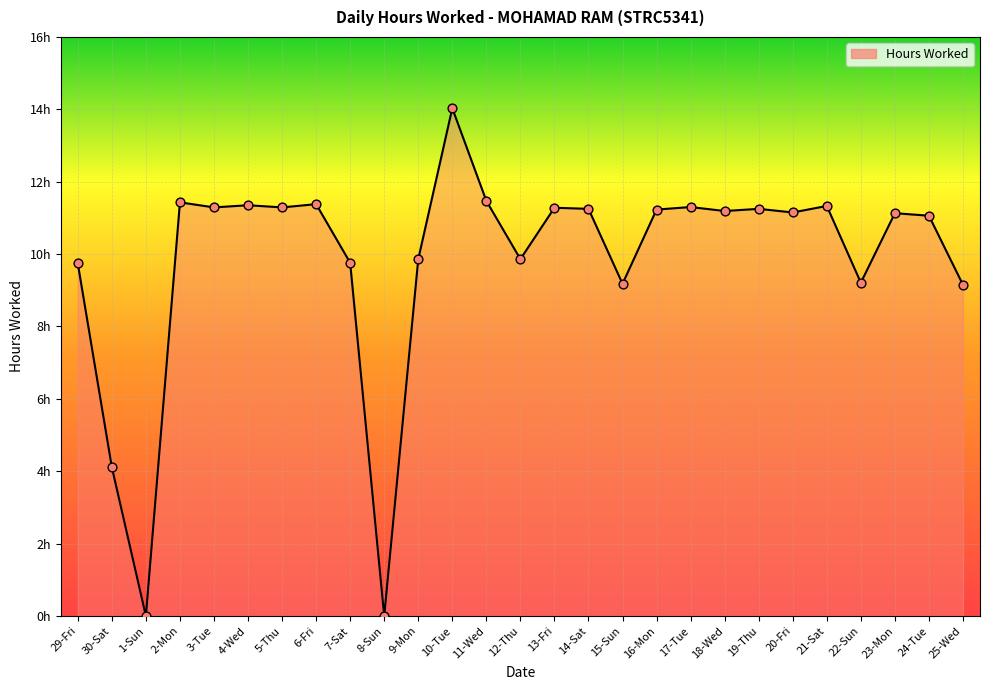

What is the change in value from 1-Sun to 12-Thu?

+9.9